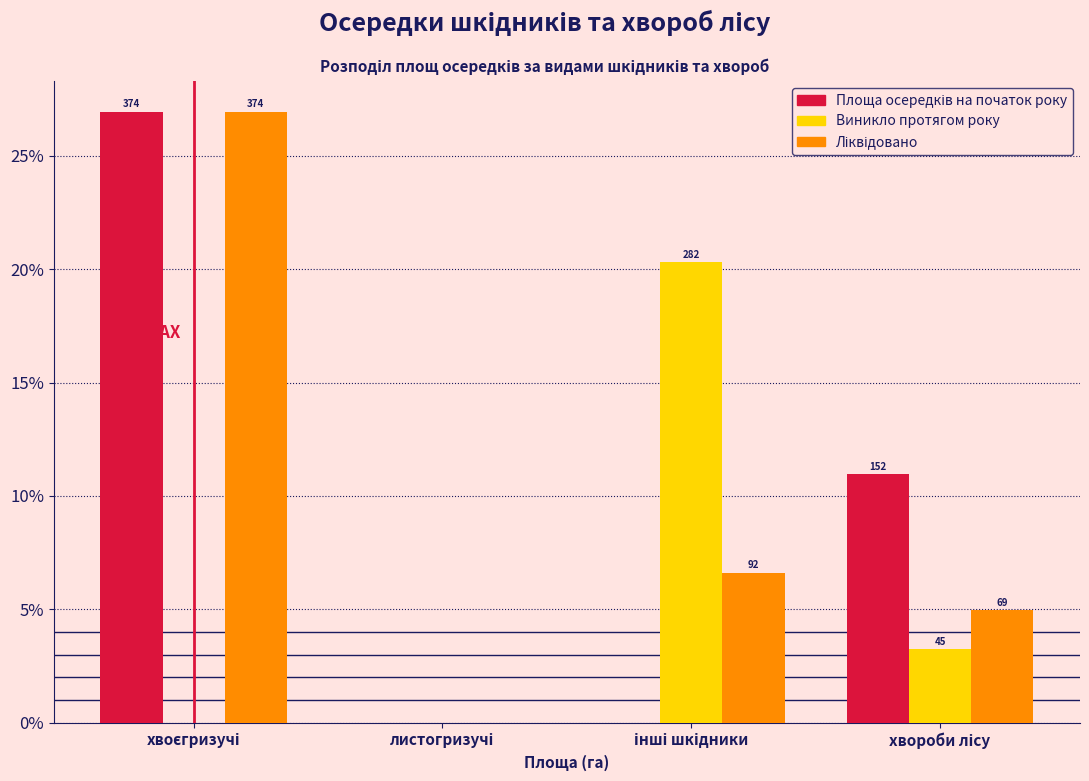

Does the chart contain stacked bars?

No